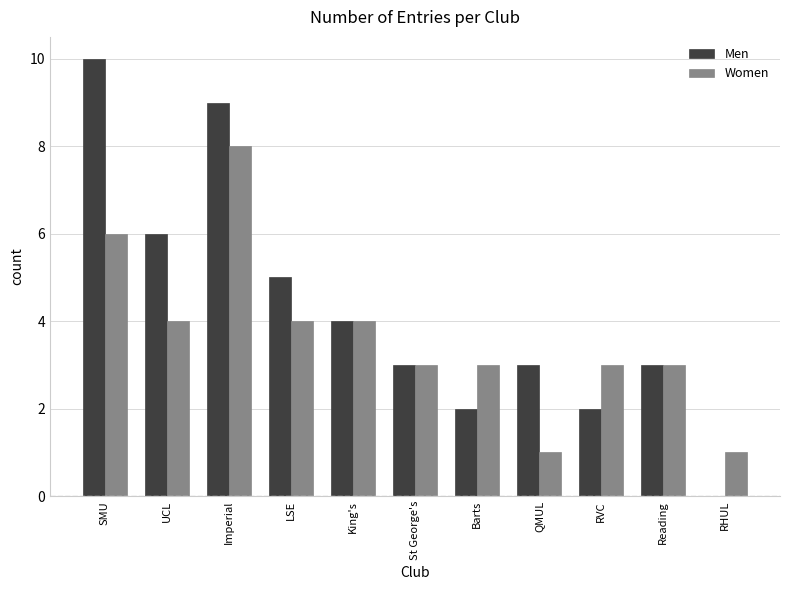

What is the sum of the Men values at RVC and Reading?

5